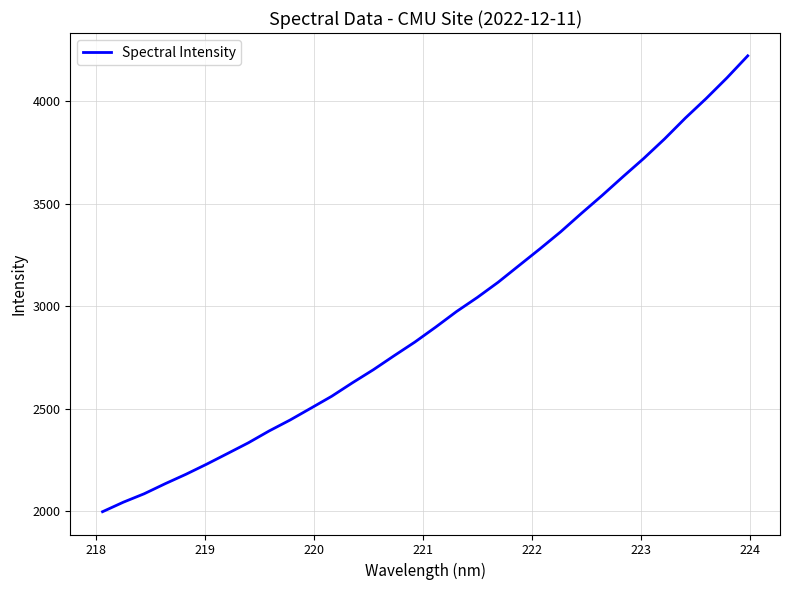

What is the difference between the maximum and minimum values?

2225.5